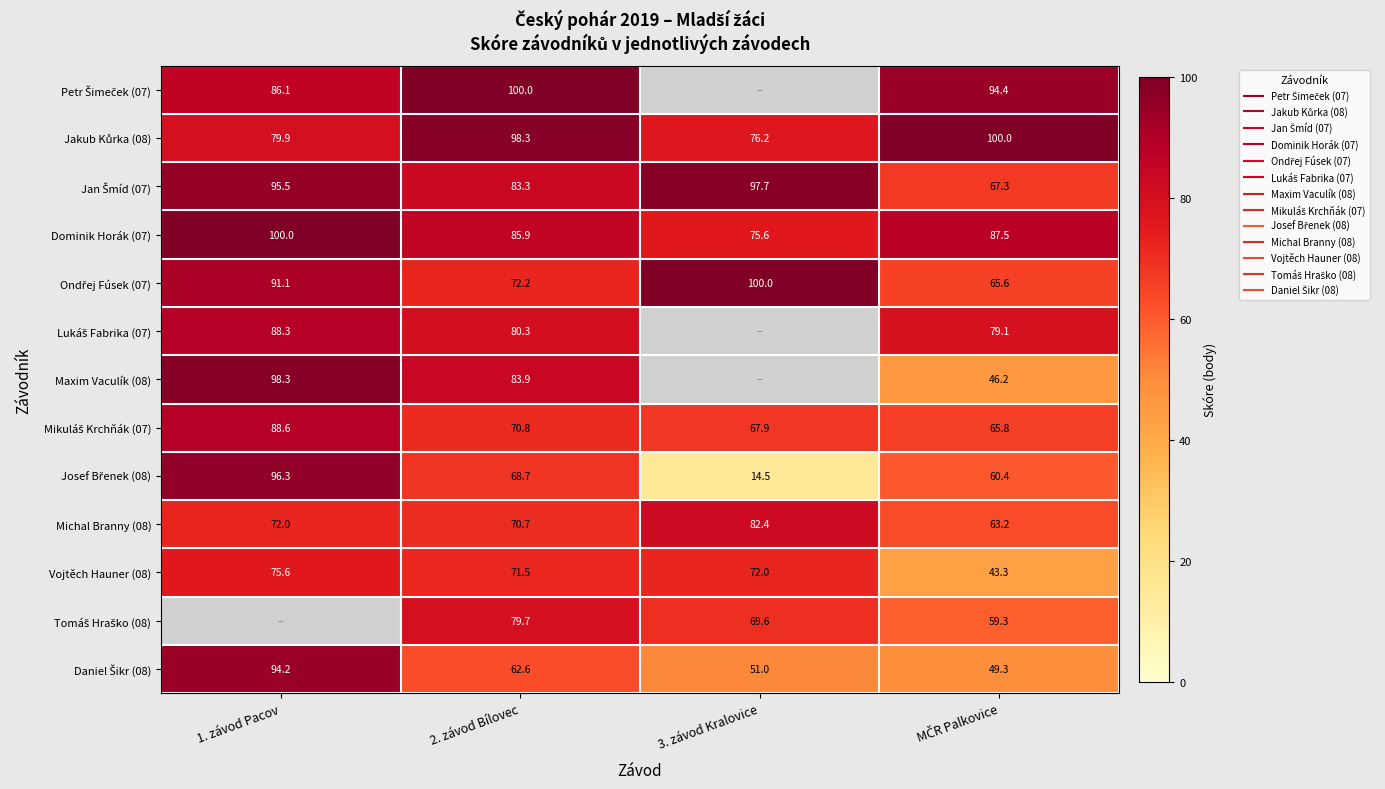

The Tomáš Hraško (08) series shows 0.0 at 1. závod Pacov. True or false?

True